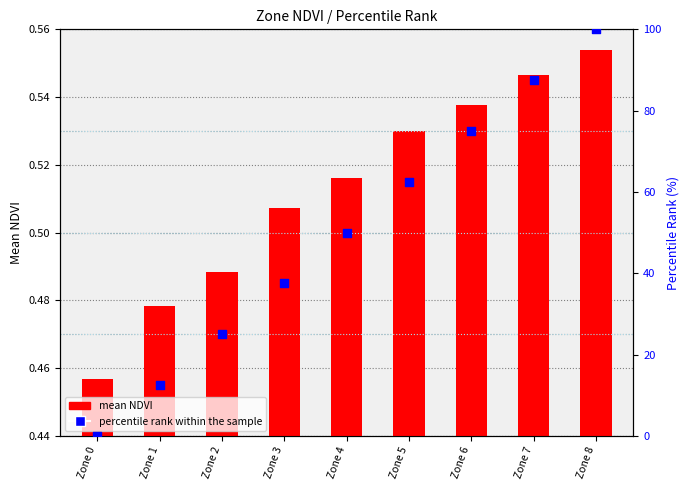

Which series reaches the maximum Y coordinate?

percentile rank within the sample